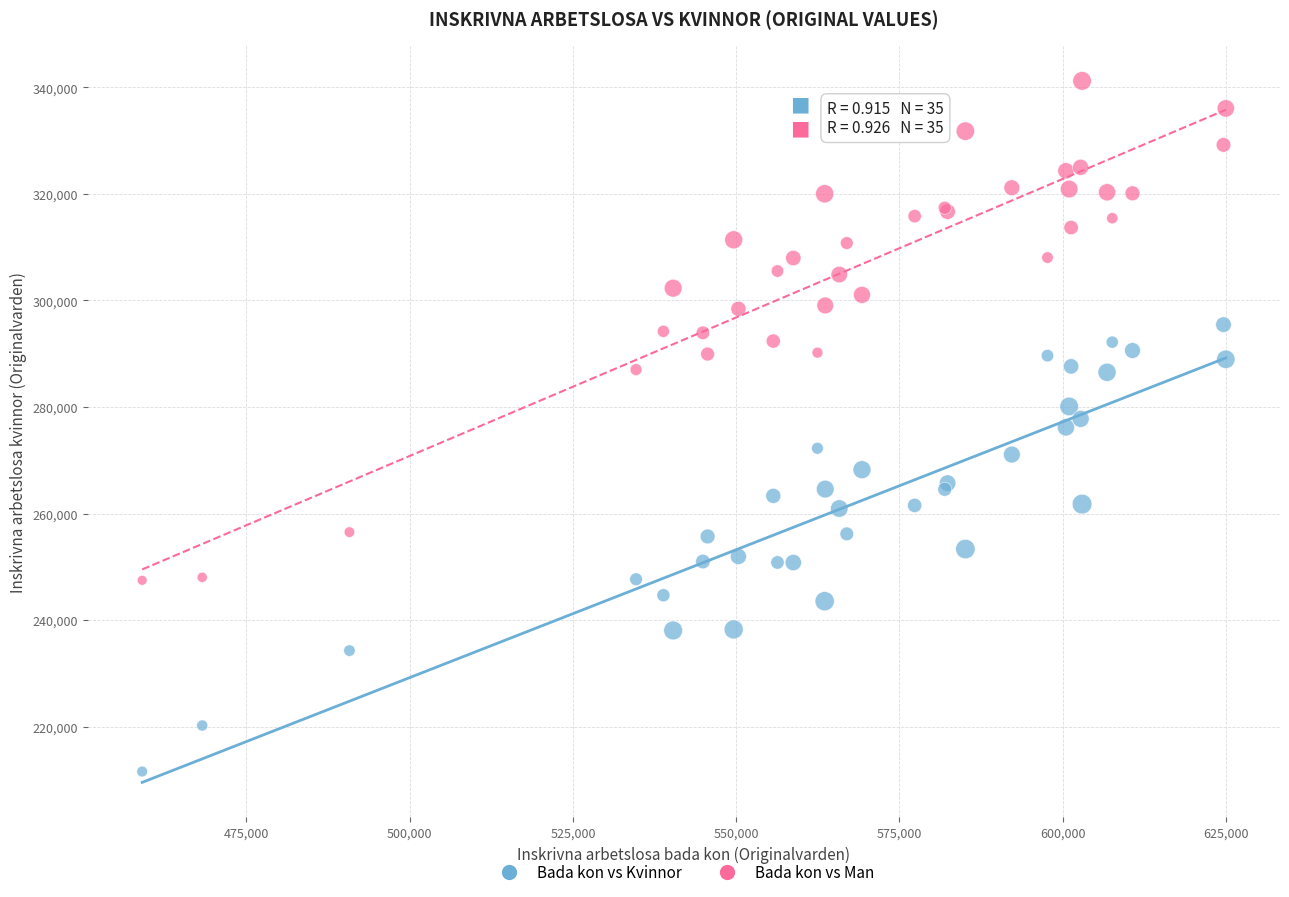

Which series has the widest spread of Y values?

Bada kon vs Man